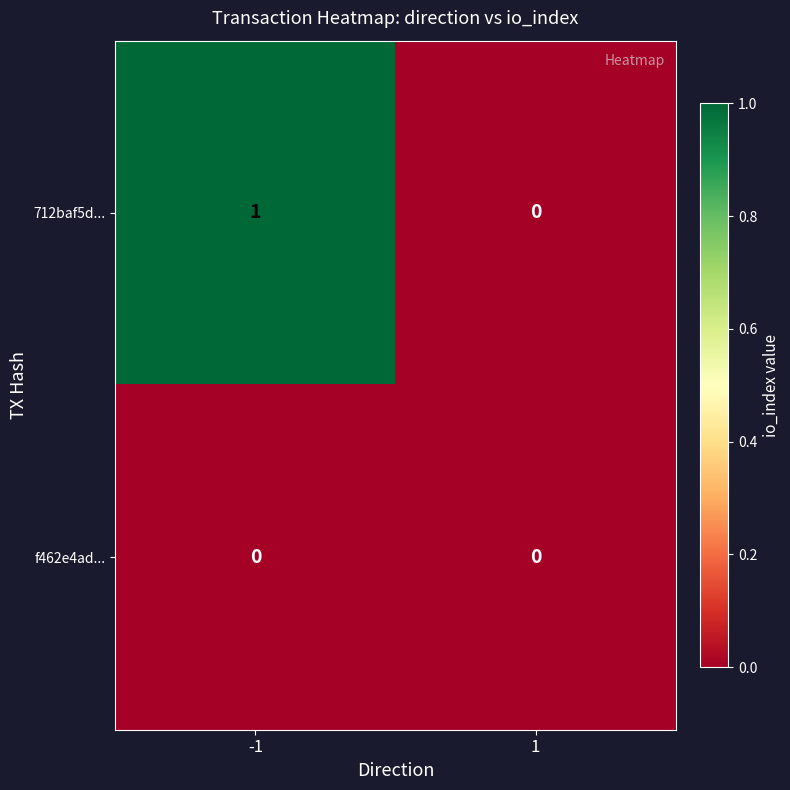

Which series has the largest range (max minus min)?

712baf5d...